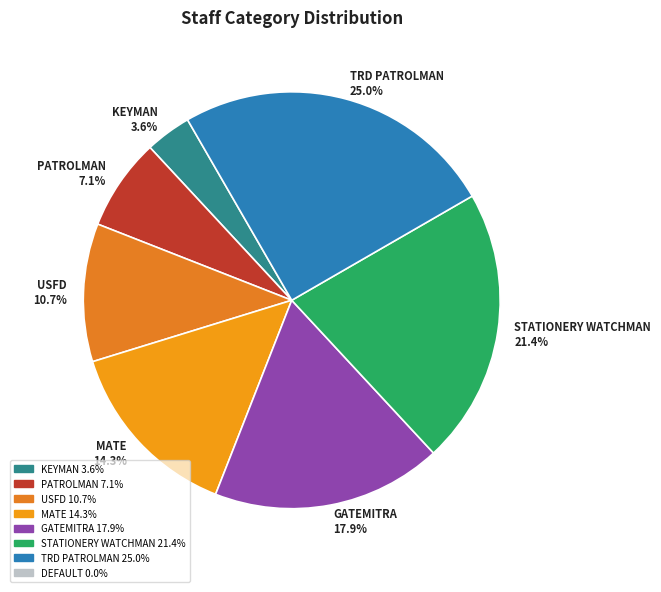

What percentage is the KEYMAN slice, to the nearest percent?

4%